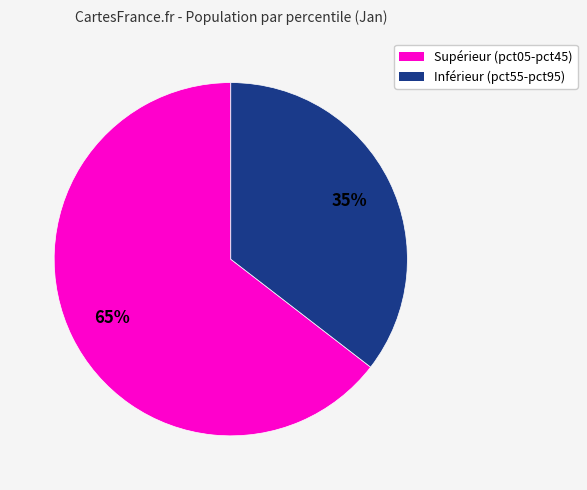

Is there any slice that represents more than half of the pie?

Yes